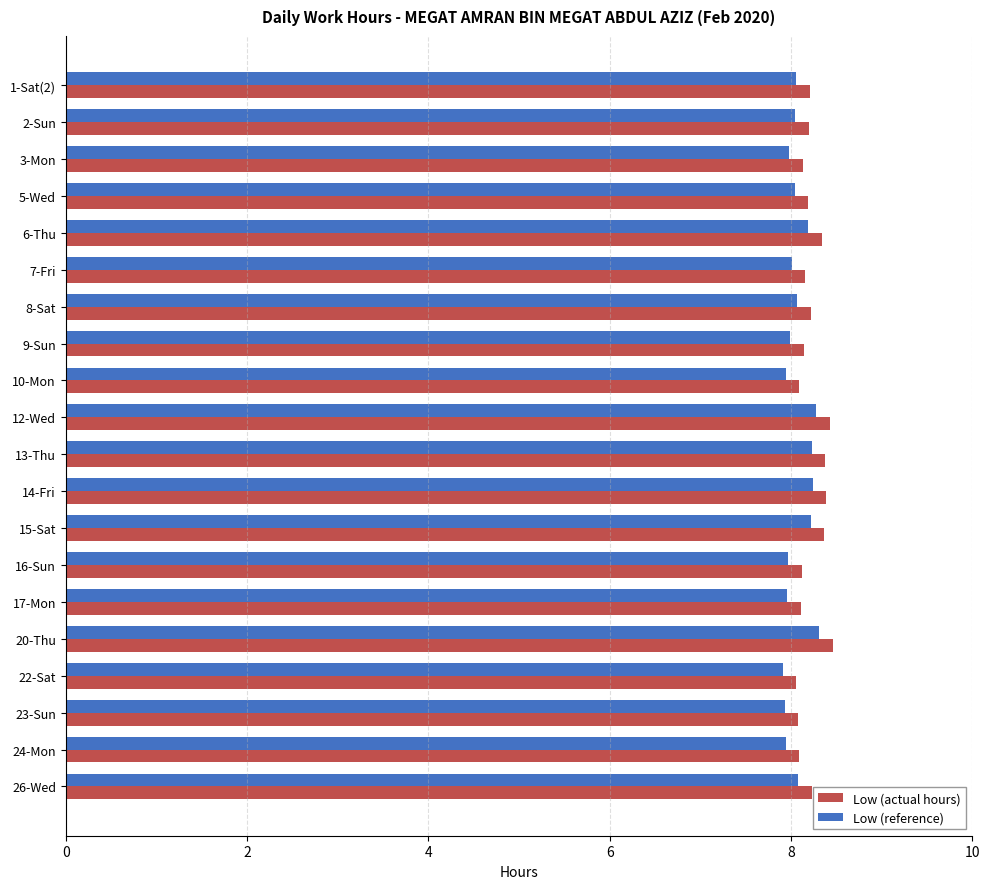

Rank the series by their average value, from highest to lowest.

Low (actual hours), Low (reference)